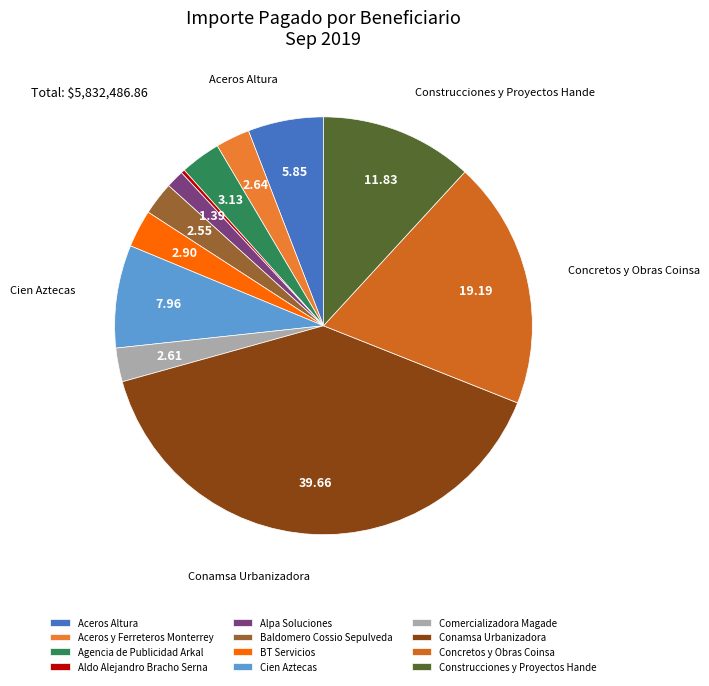

Is it true that Comercializadora Magade is 3% of the pie?

True